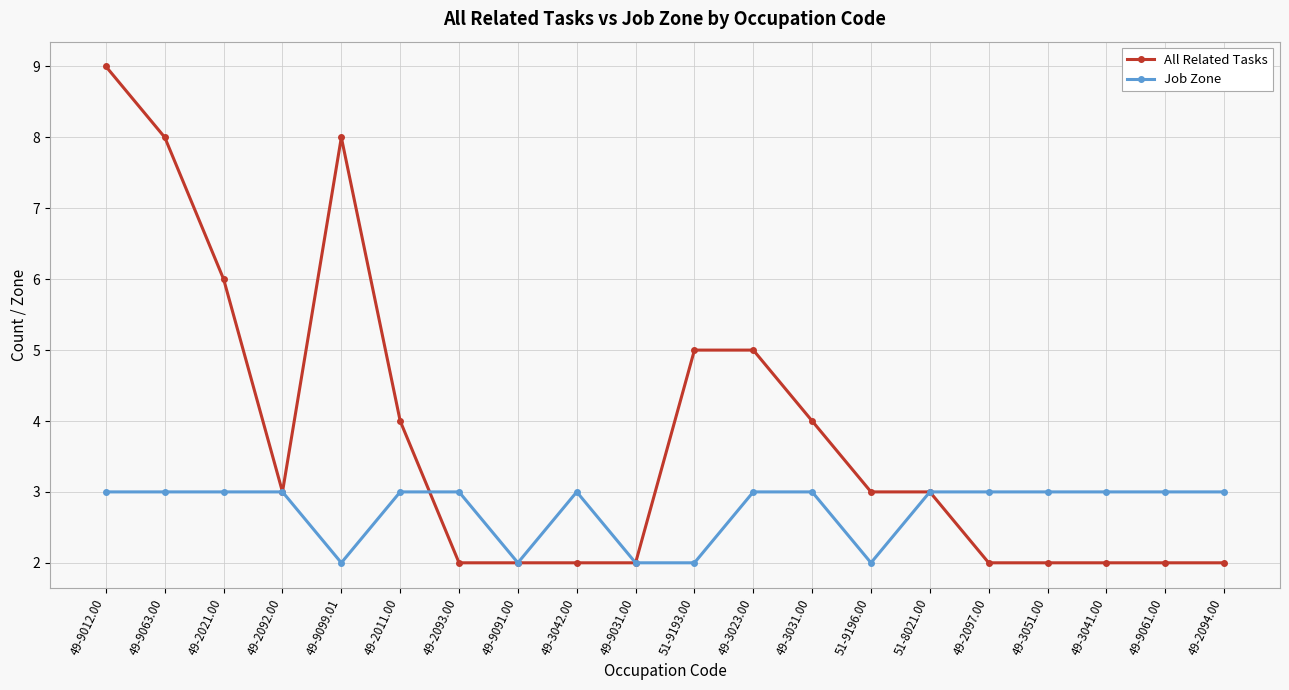

What is the value of the Job Zone point at the 4th from the left?

3